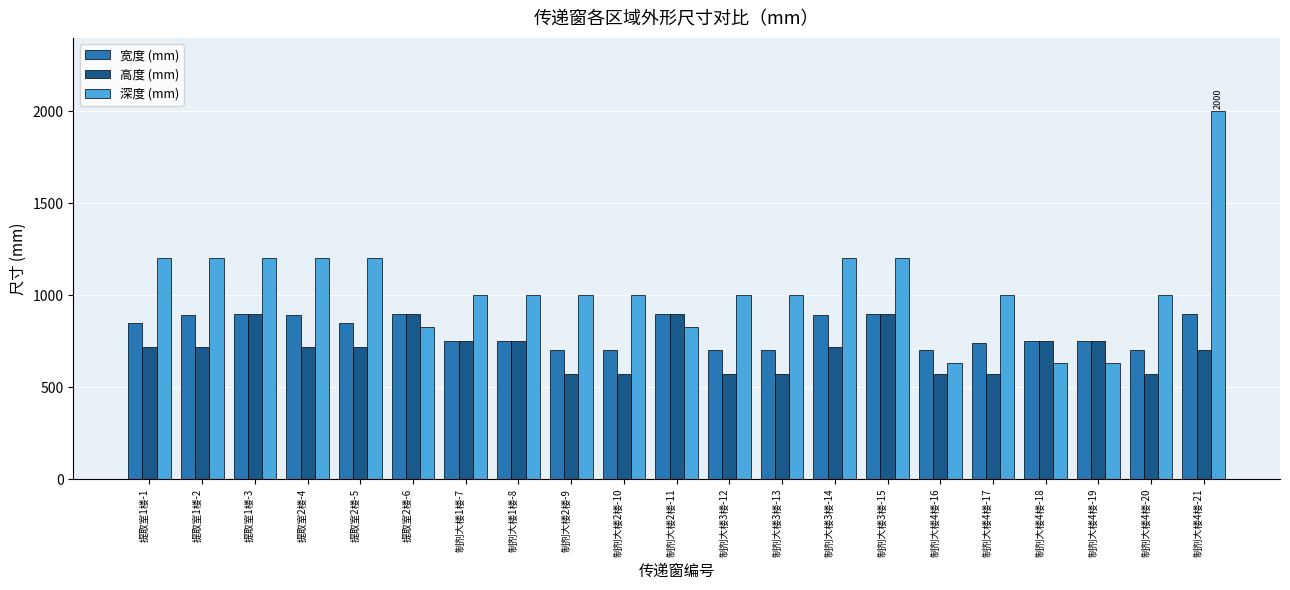

Read the 高度 (mm) value at 制剂大楼3楼-15.

900